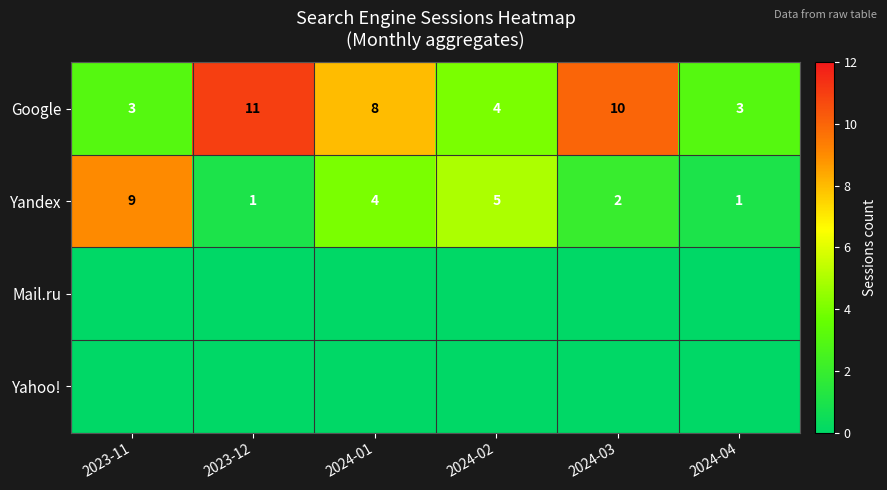

What is the maximum value for Google?

11